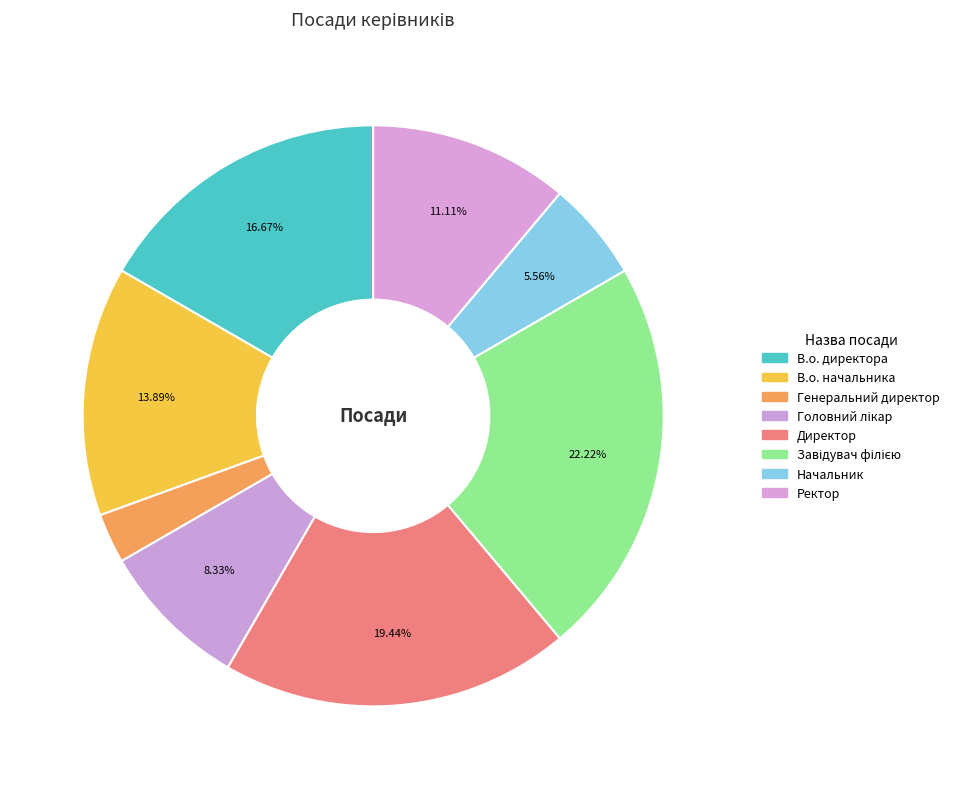

Does В.о. директора represent more than half of the total?

No